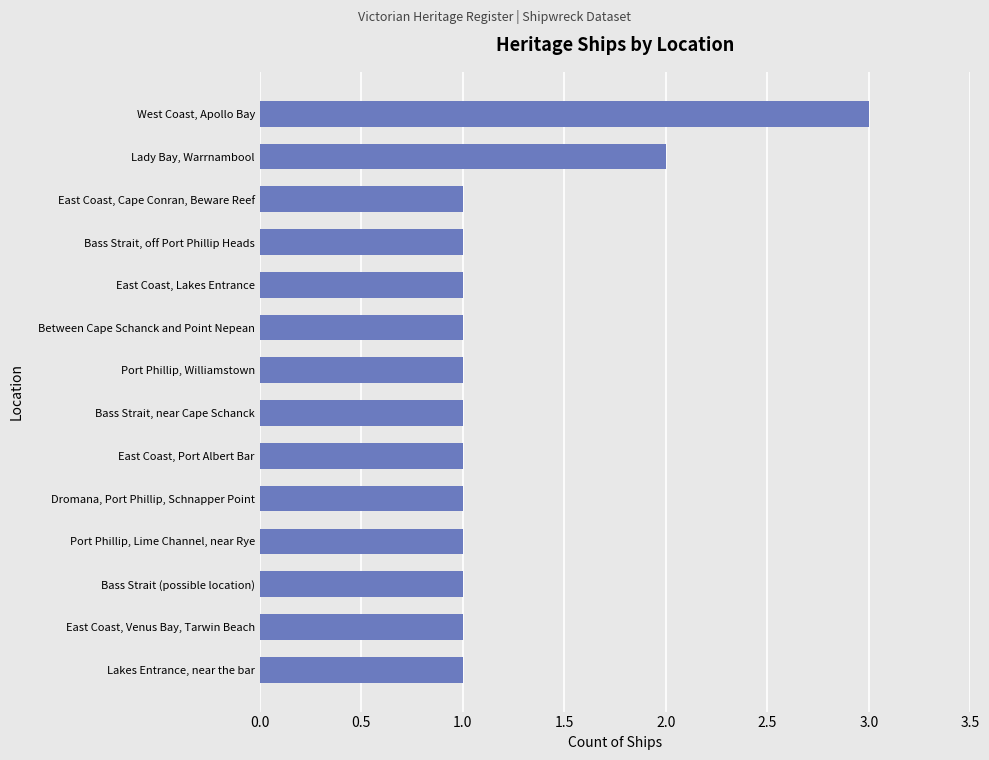

How many data points does each series have?

14